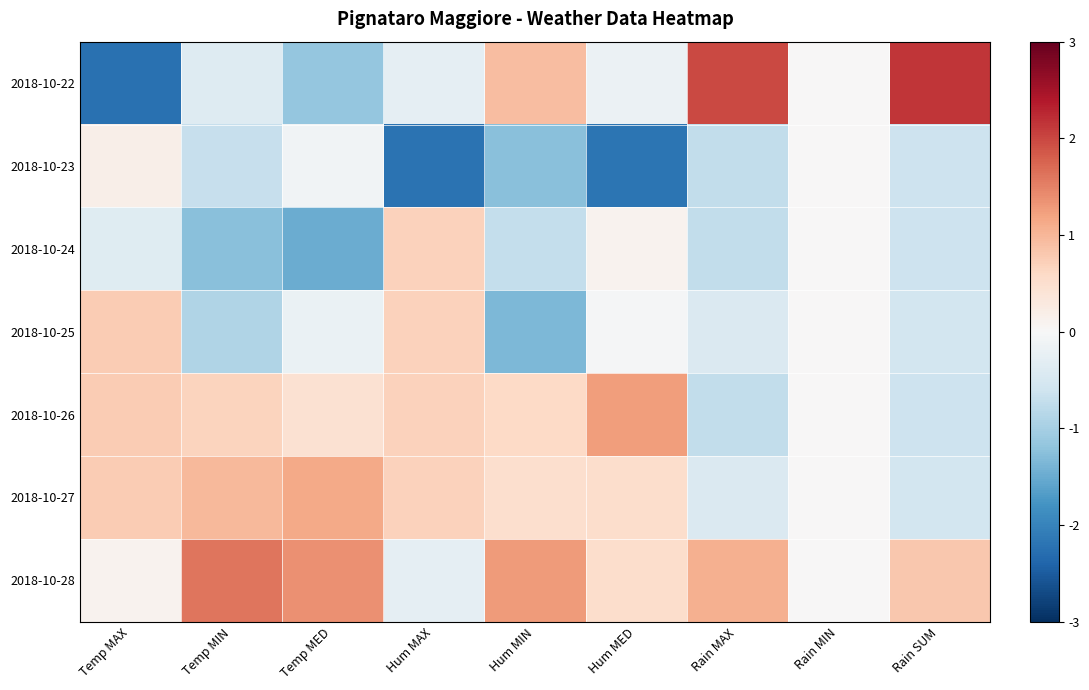

Which label corresponds to the smallest value in the chart?

Temp MAX